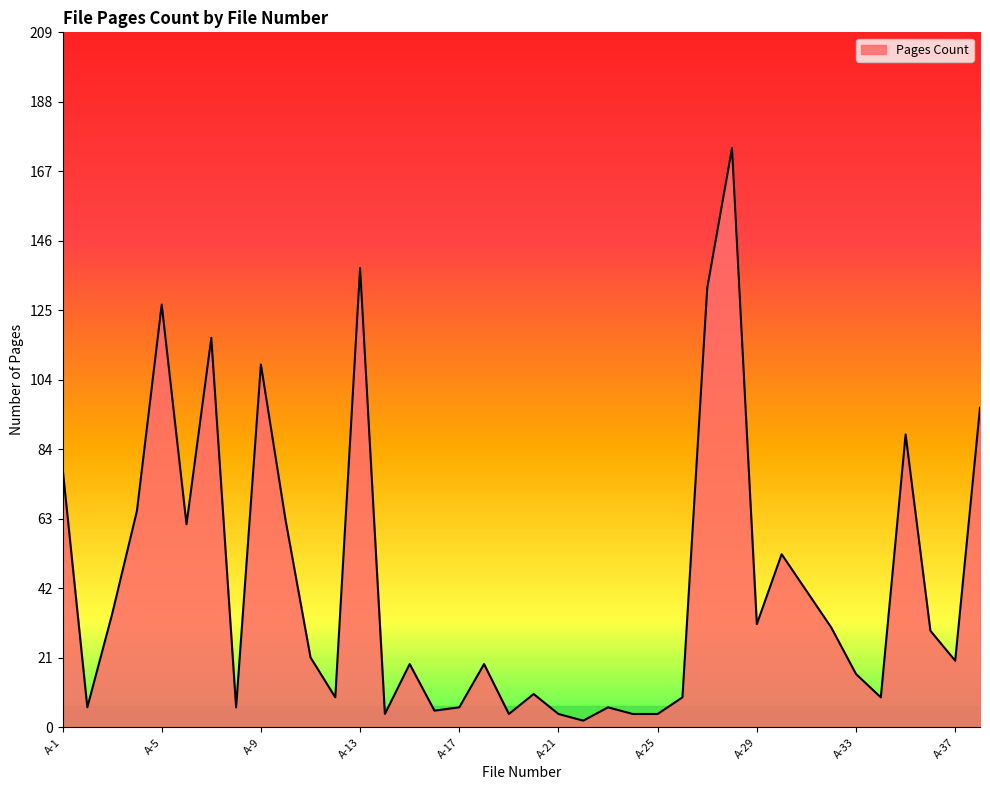

What is the maximum value shown in the chart?

174